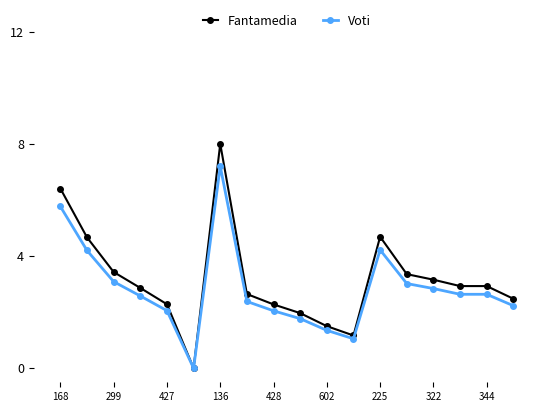

List the series in order of their peak value, highest first.

Fantamedia, Voti